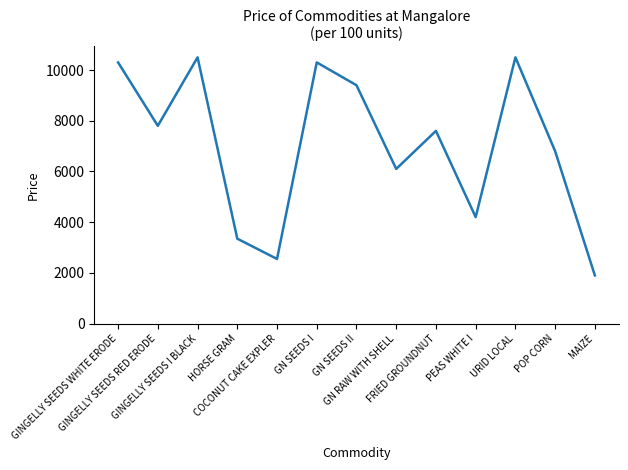

How many lines are shown in the chart?

1